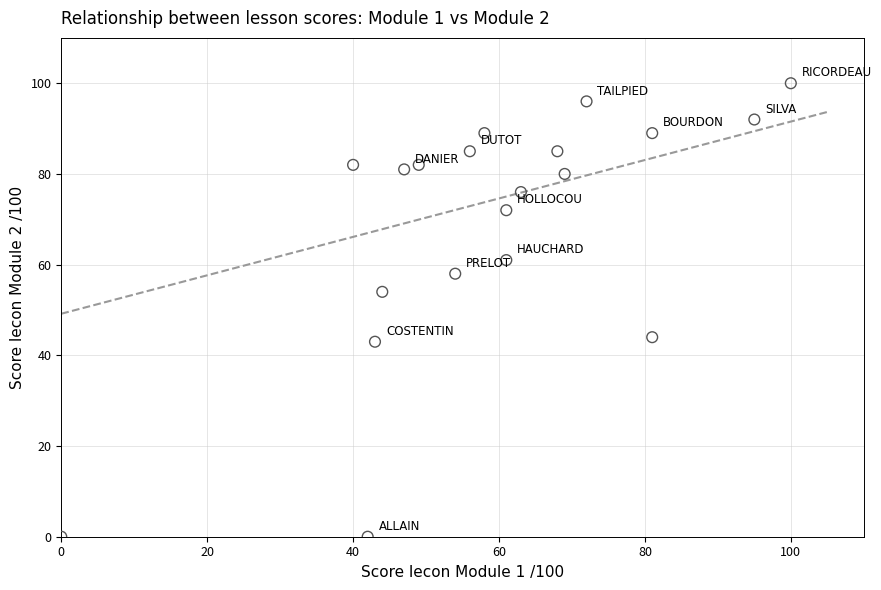

What is the range of Y values (max minus min)?

100